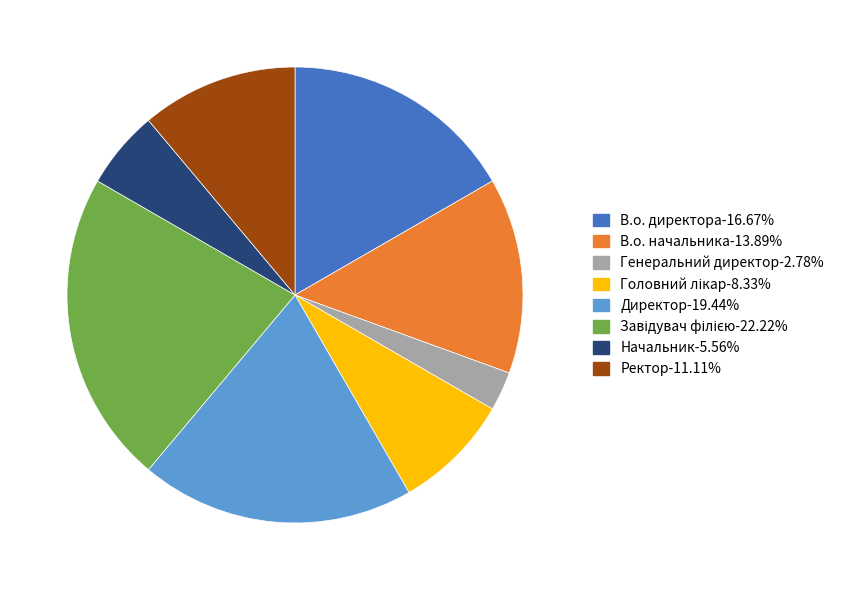

Do Генеральний директор and В.о. директора together represent more than half of the pie?

No